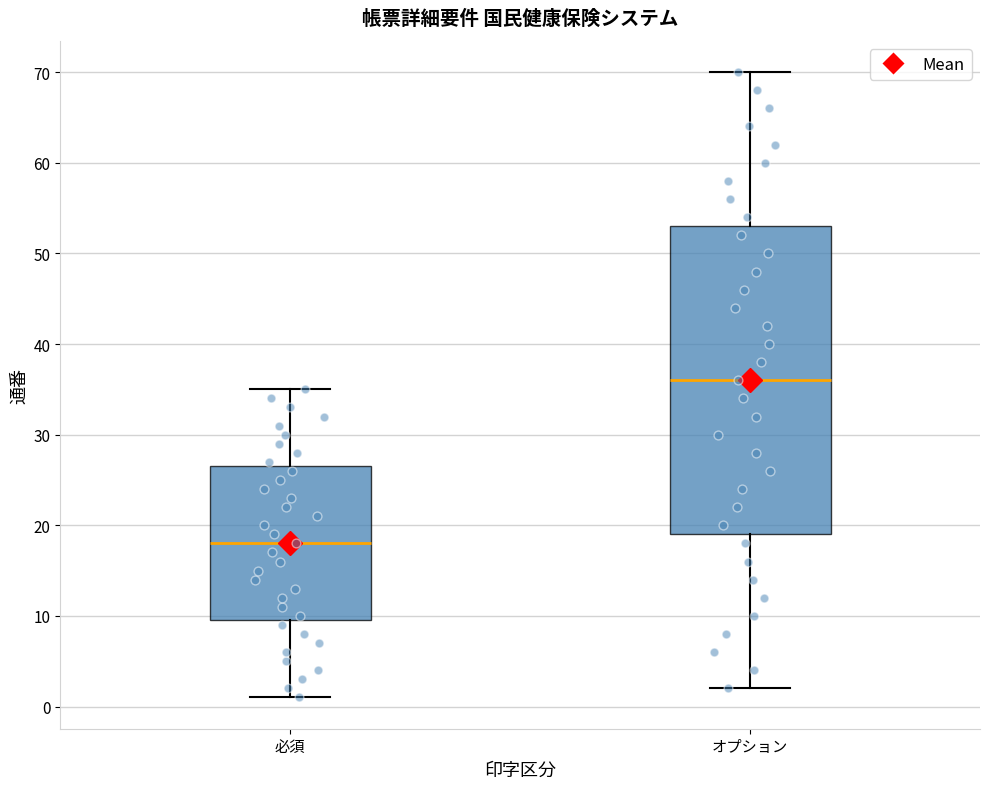

Which box is the tallest, from its lower edge to its upper edge?

オプション